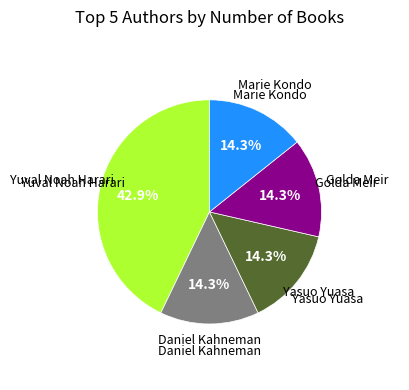

Is there a majority slice in this chart?

No